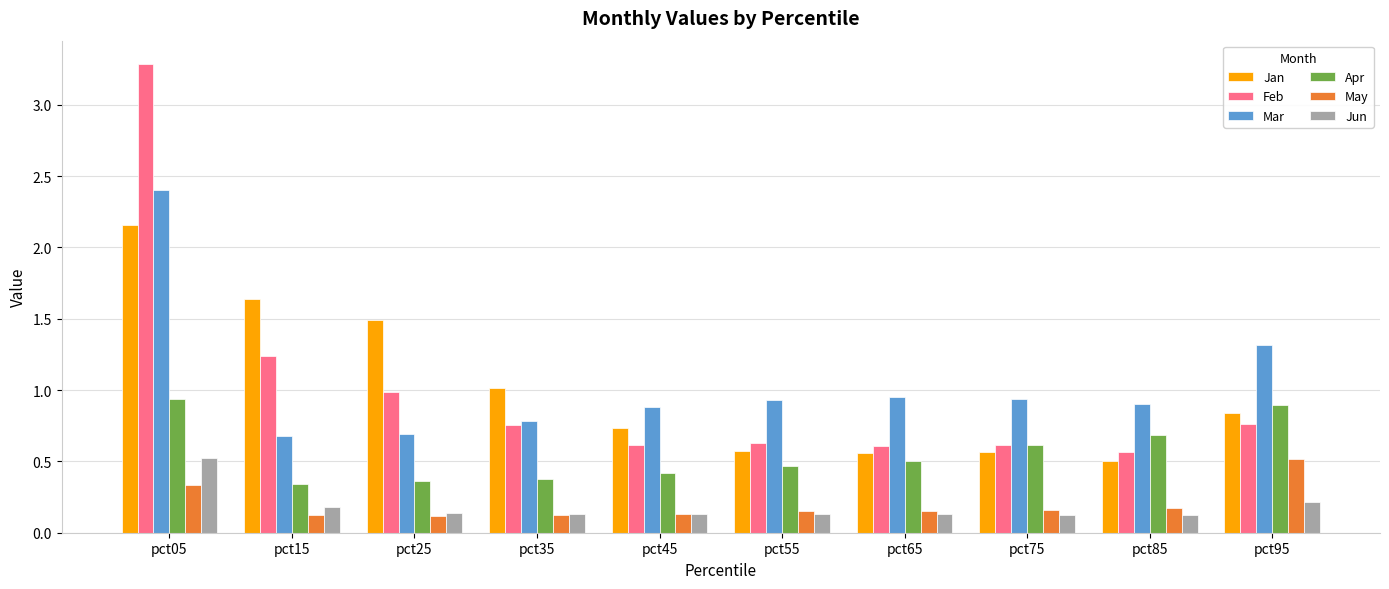

Which series has the widest spread of values?

Feb